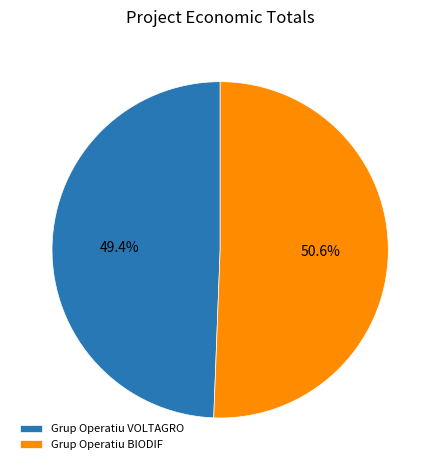

What is the ratio of the value at Grup Operatiu BIODIF to the value at Grup Operatiu VOLTAGRO?

1.0